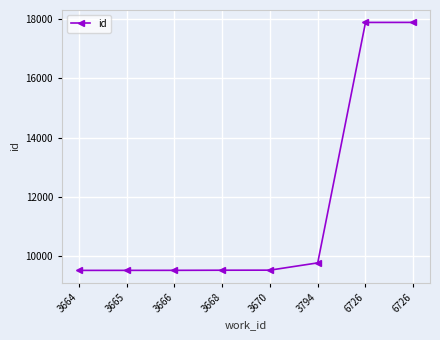

What value does the data have at 3668?

9516